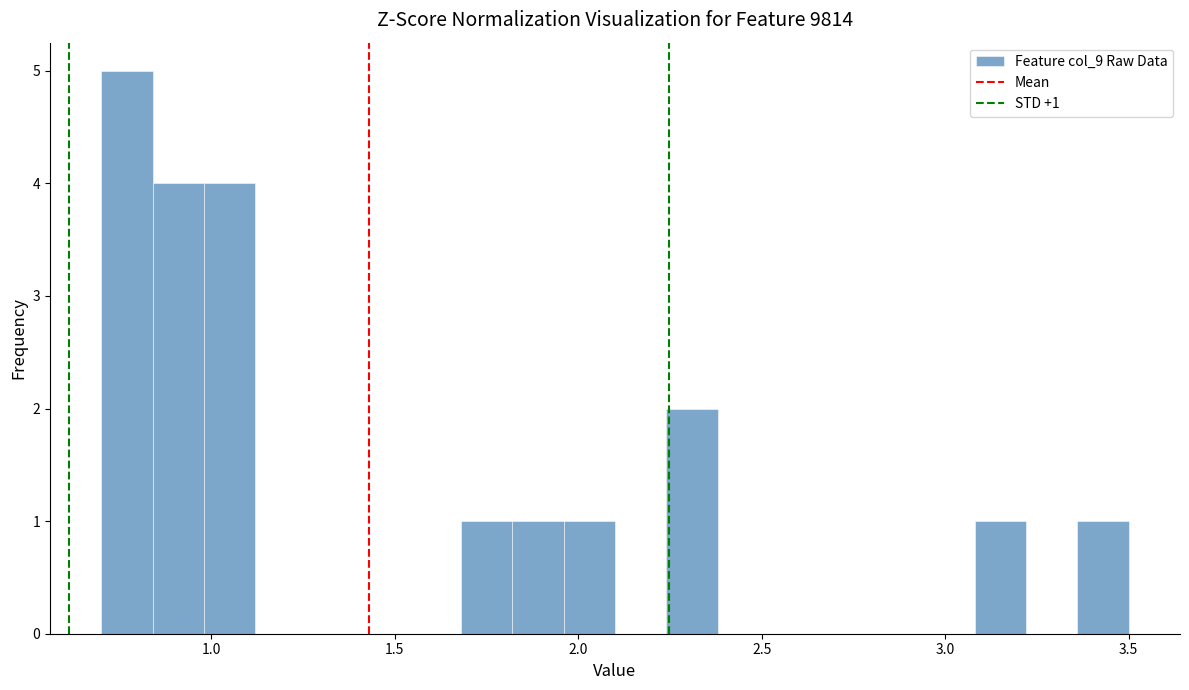

Read against the x-axis, roughly where is the centre of the tallest bar?

0.75